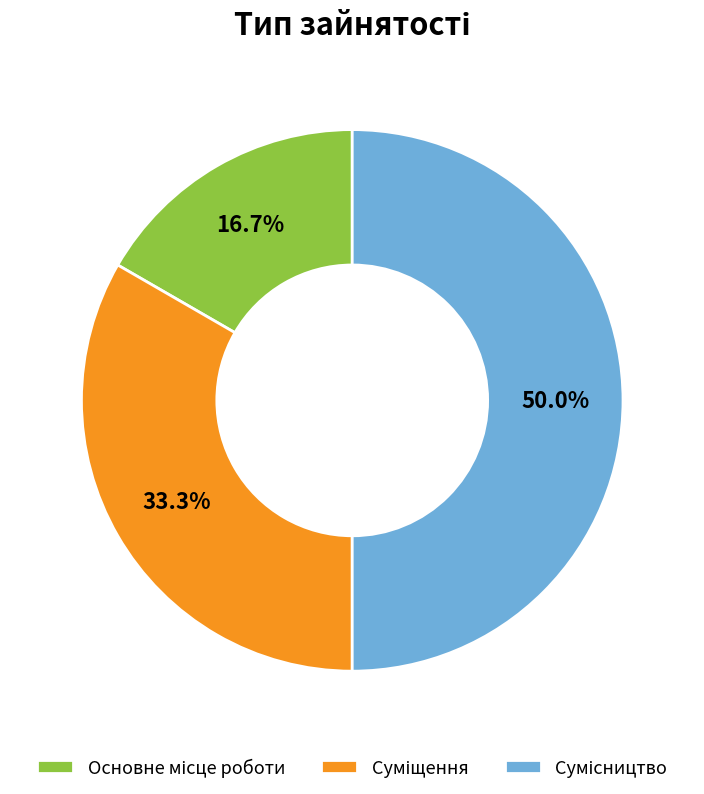

What percentage is the Сумісництво slice, to the nearest percent?

50%